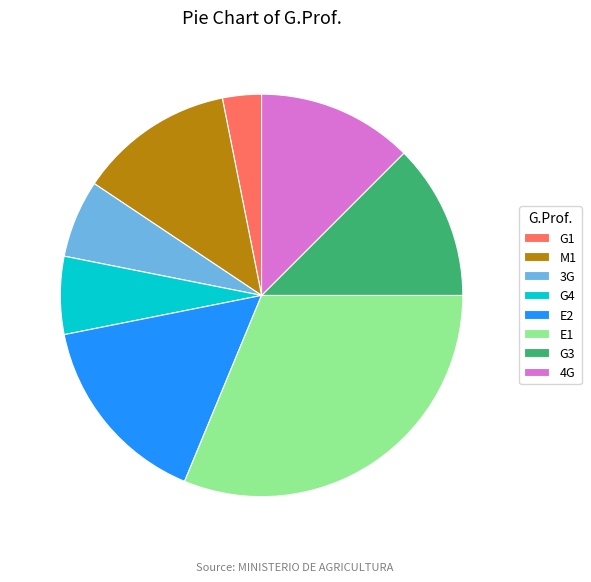

Is the sum of E2 and 4G greater than half?

No